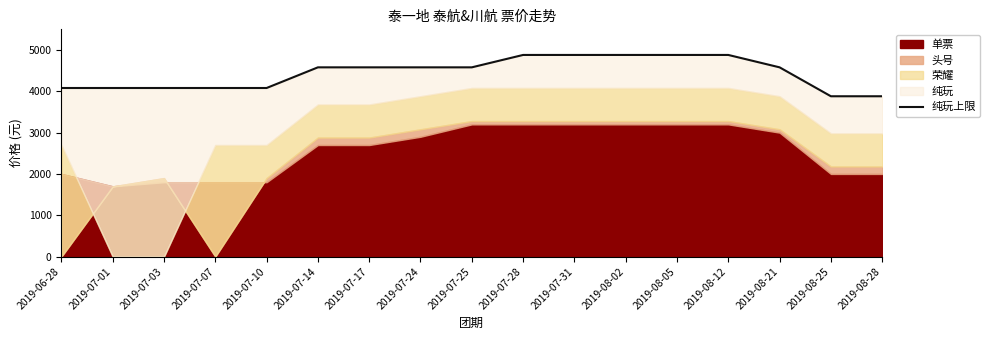

Which category has the highest value across all series?

2019-07-28